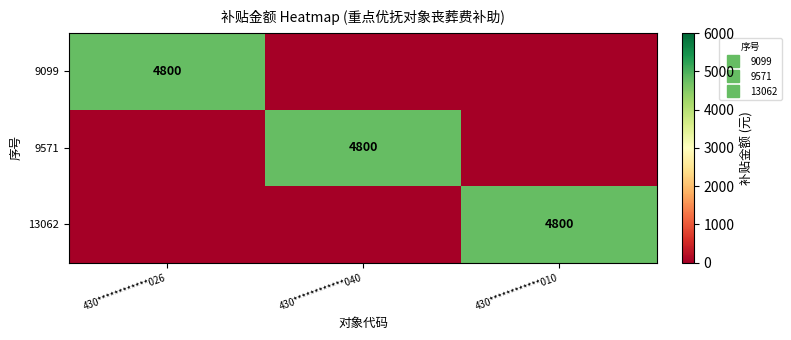

True or false: 9571 has a value of -1575 at 430************026.

False